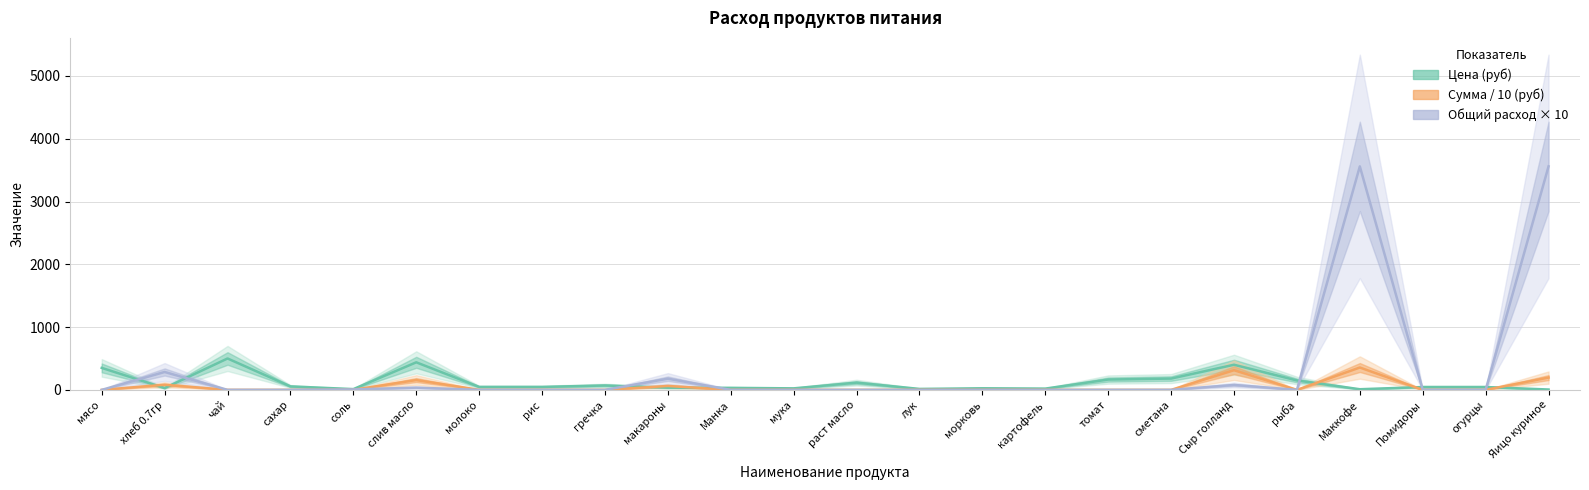

At which category does Общий расход × 10 reach its first local peak?

хлеб 0.7гр